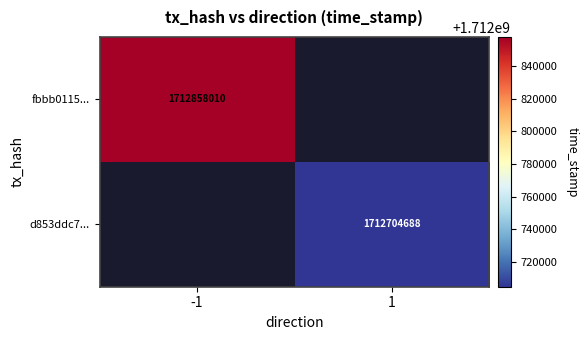

At how many categories does at least one series exceed 1712749018?

1